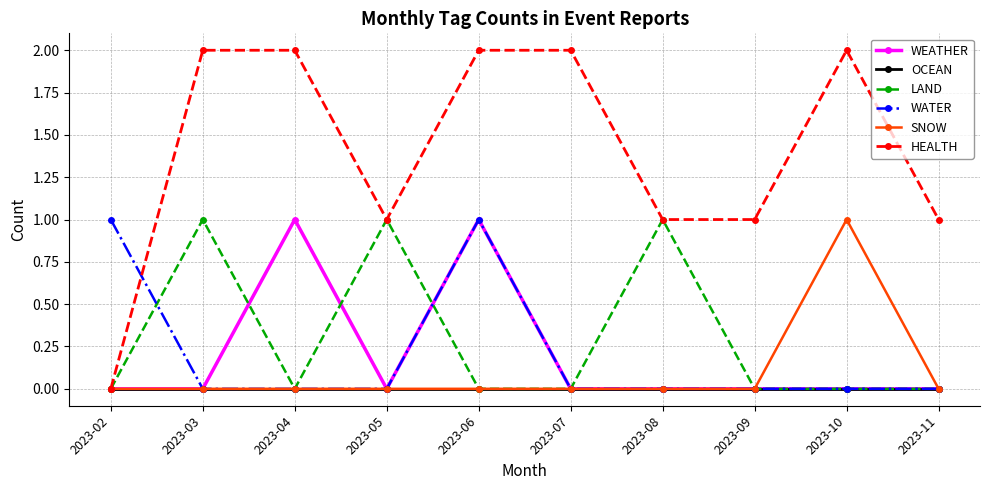

What are all the series names shown in the legend?

WEATHER, OCEAN, LAND, WATER, SNOW, HEALTH